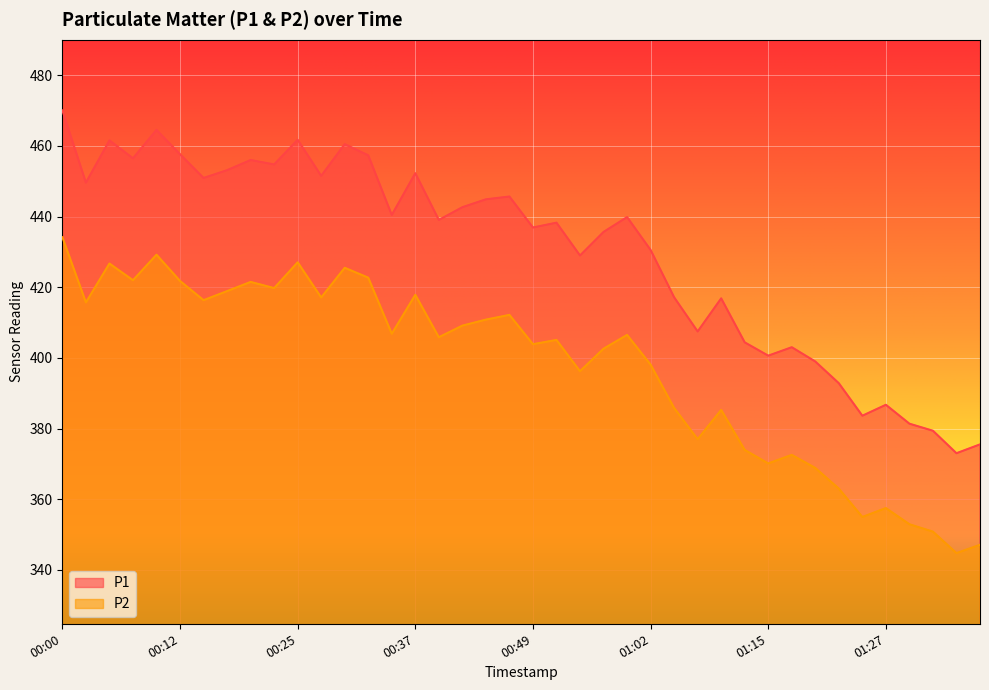

Is it true that P2 equals 416.3 at 00:15?

True